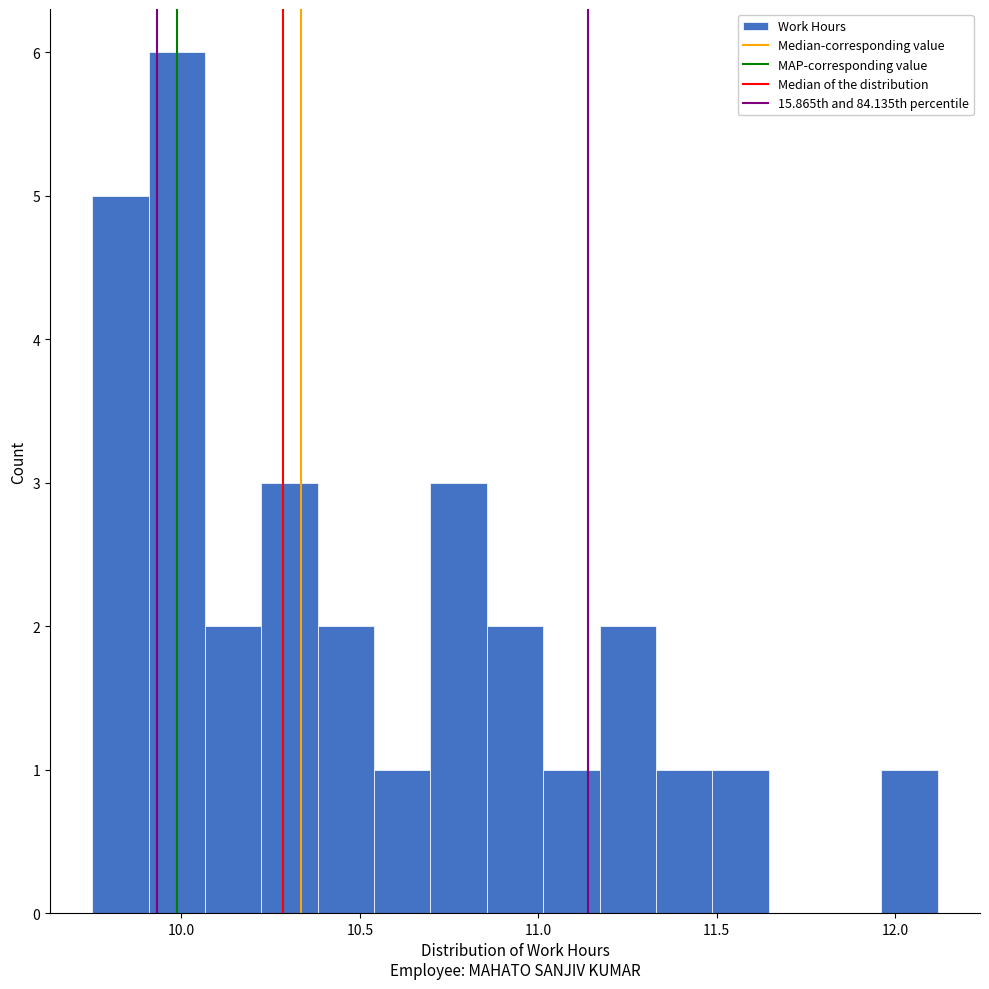

Around what value on the x-axis is the tallest bar? Give the approximate position of its centre, as read against the axis.

10.00